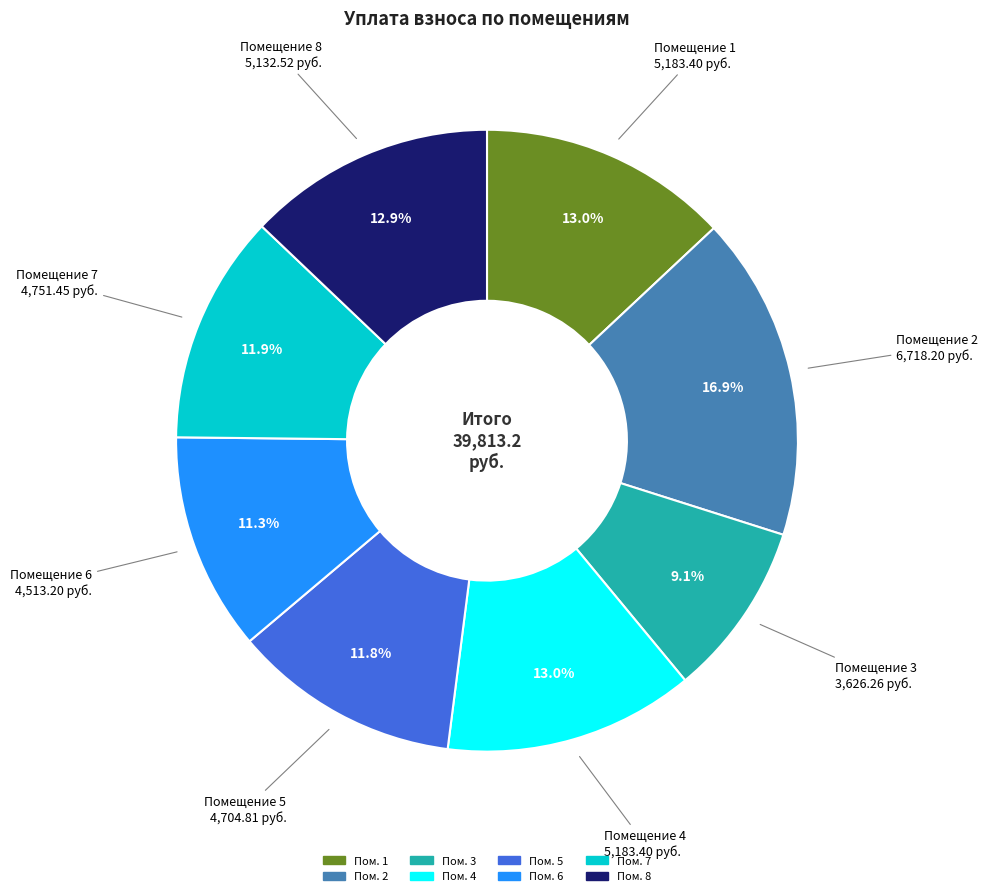

Does any single category account for the majority?

No